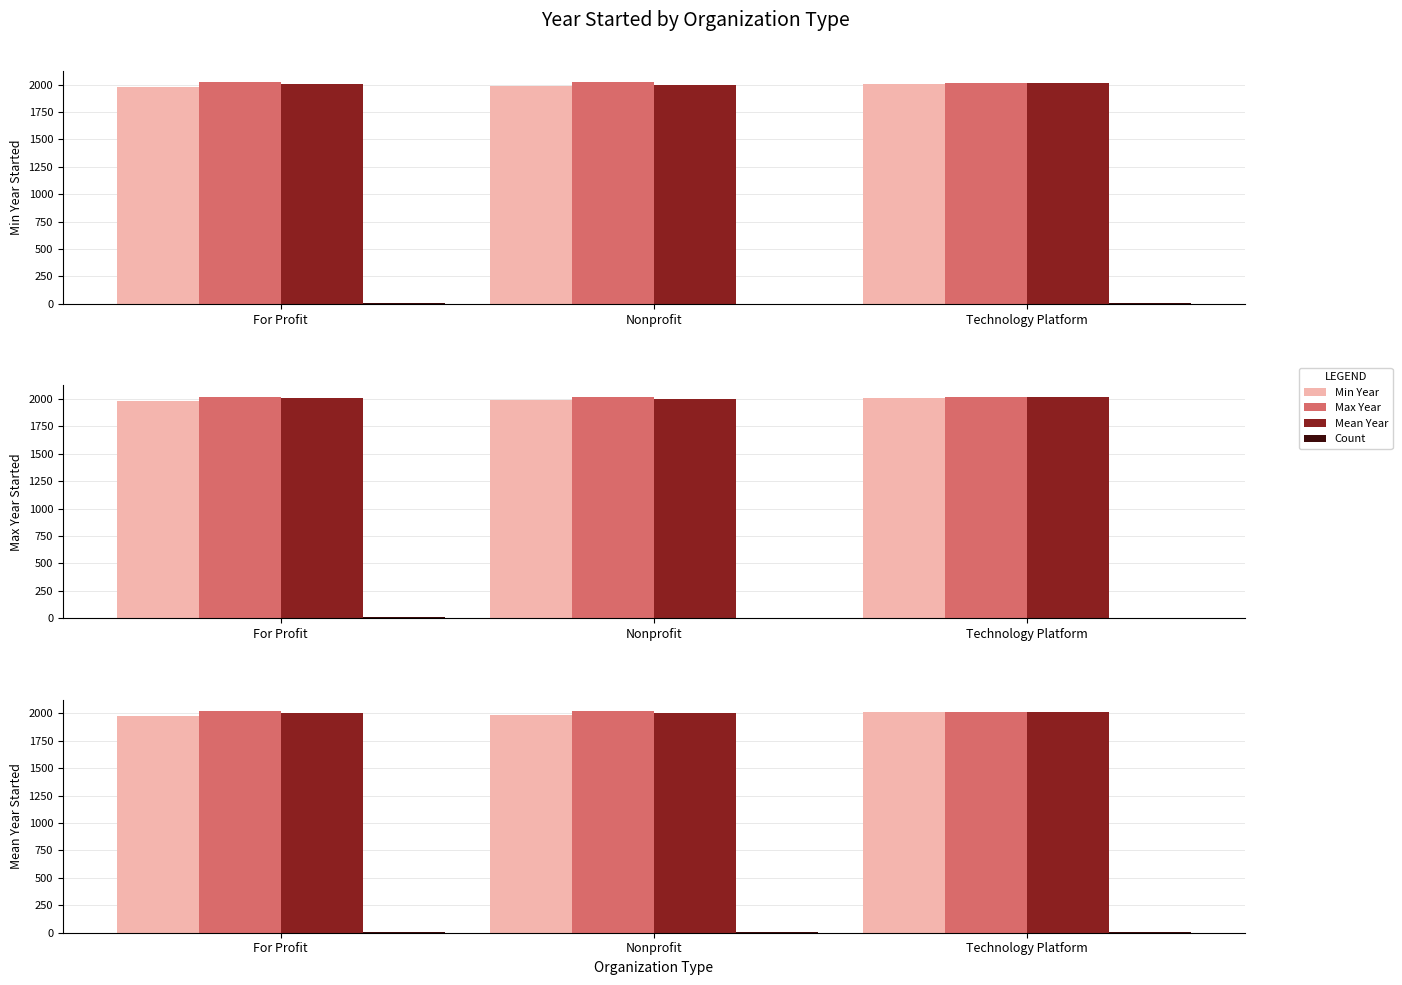

Count the number of data series in this chart.

4